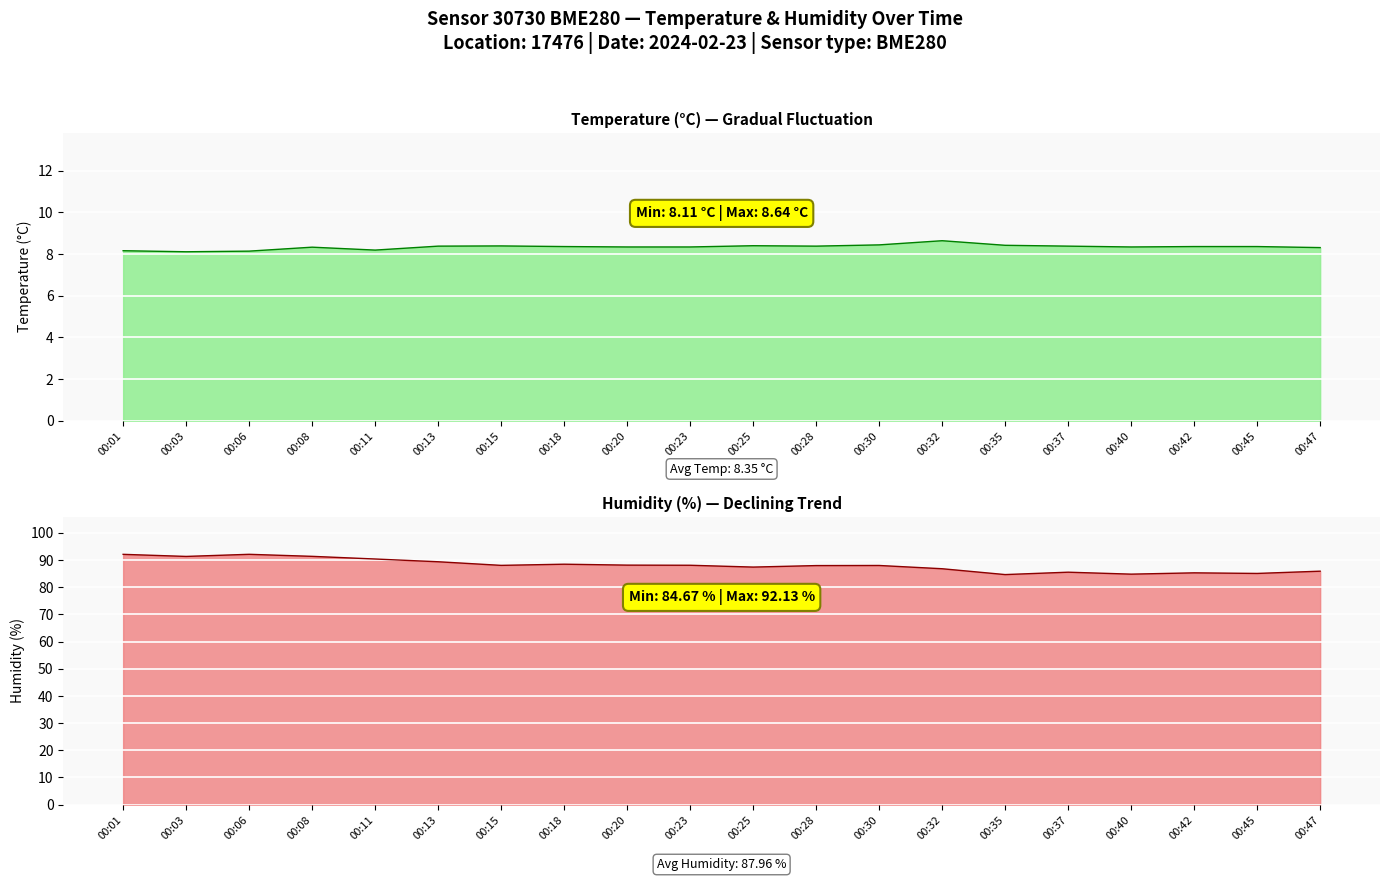

In humidity, how many points are lower than both neighbors (excluding endpoints)?

6